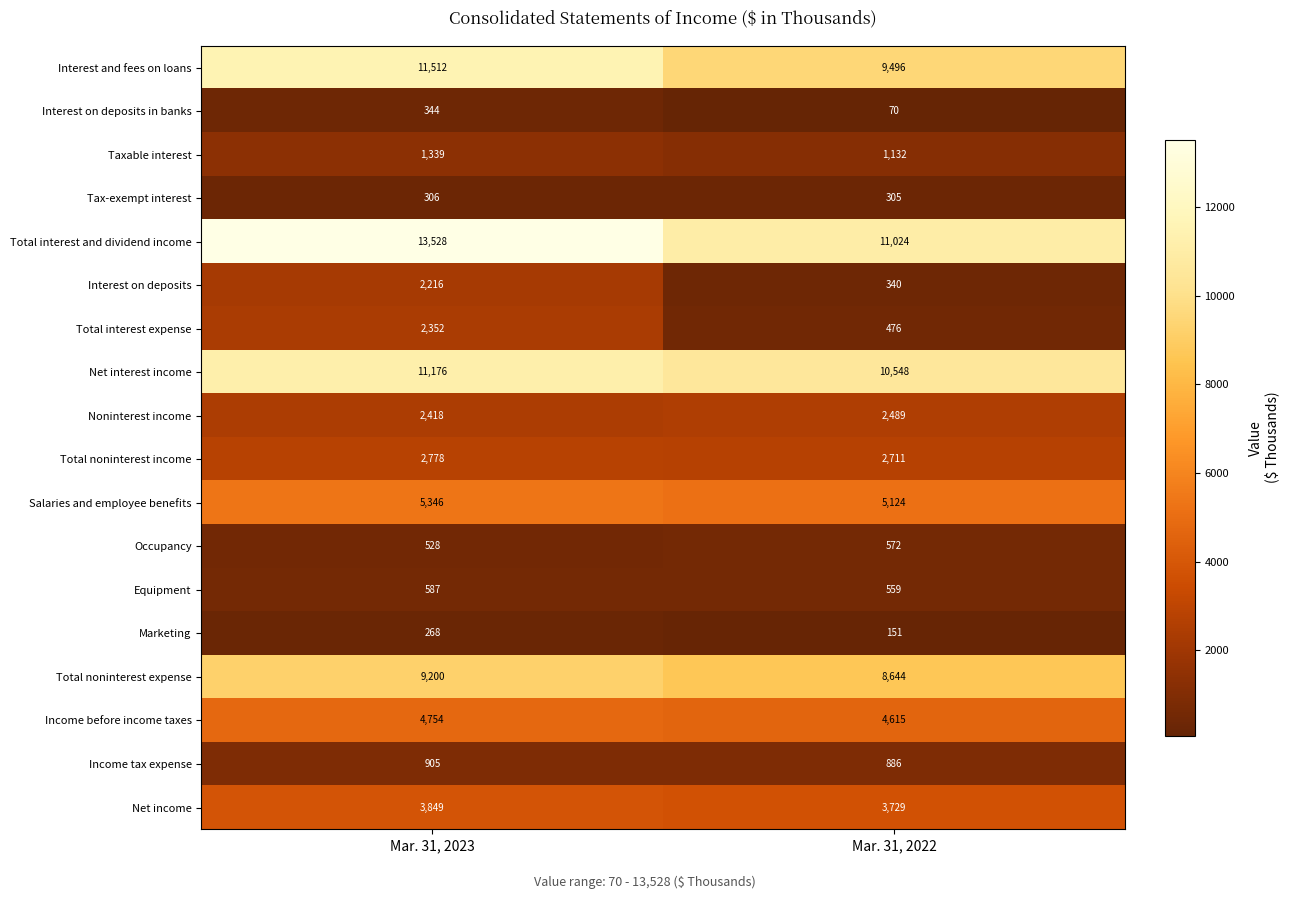

True or false: Noninterest income has a value of 2418 at Mar. 31, 2023.

True